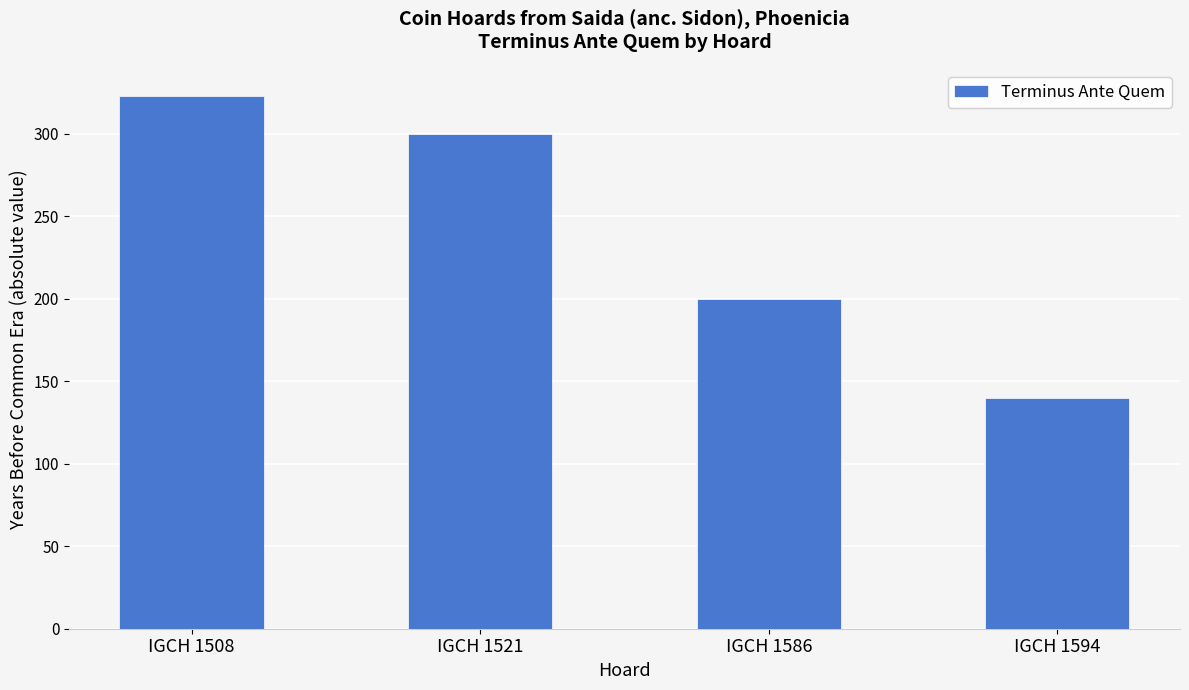

Rank the categories by value from highest to lowest.

IGCH 1508, IGCH 1521, IGCH 1586, IGCH 1594